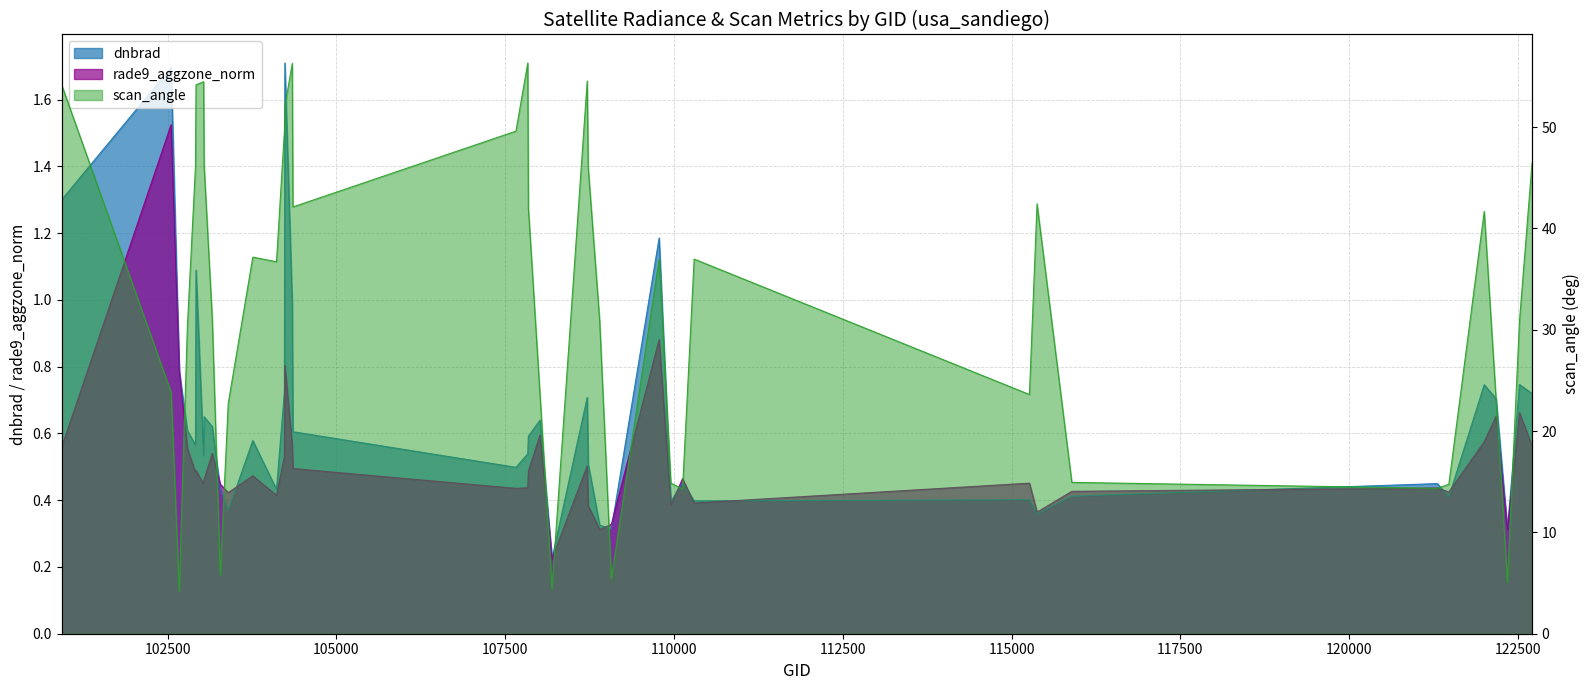

Which series has the largest range (max minus min)?

scan_angle